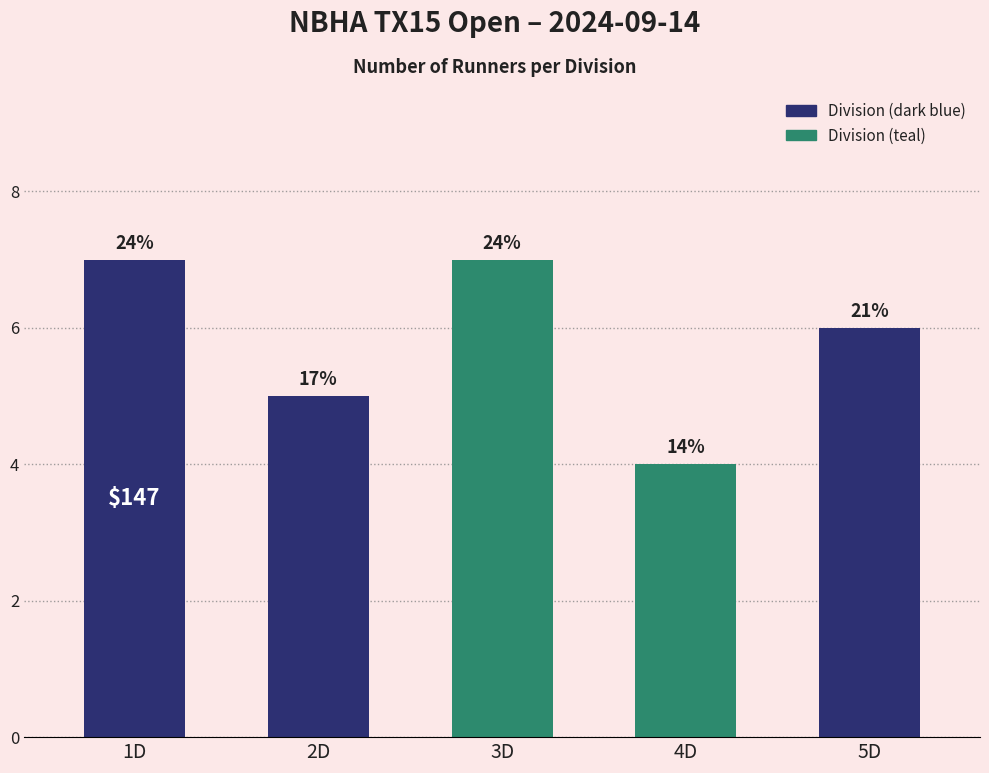

Where is the data nearest to the value 5?

2D